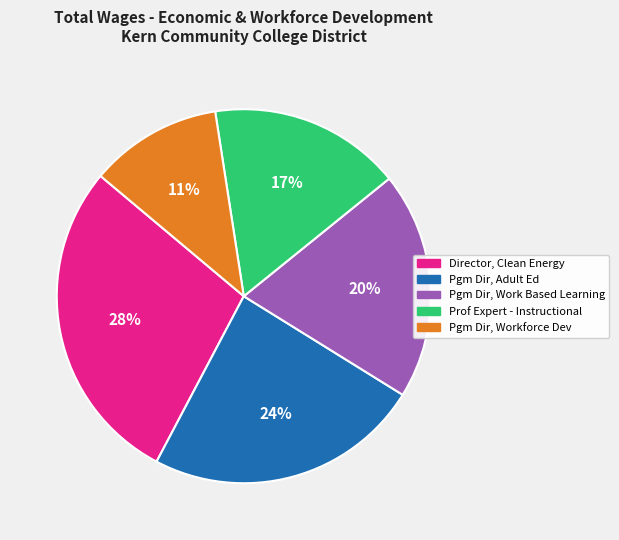

To the nearest percent, what is the average slice percentage?

20%